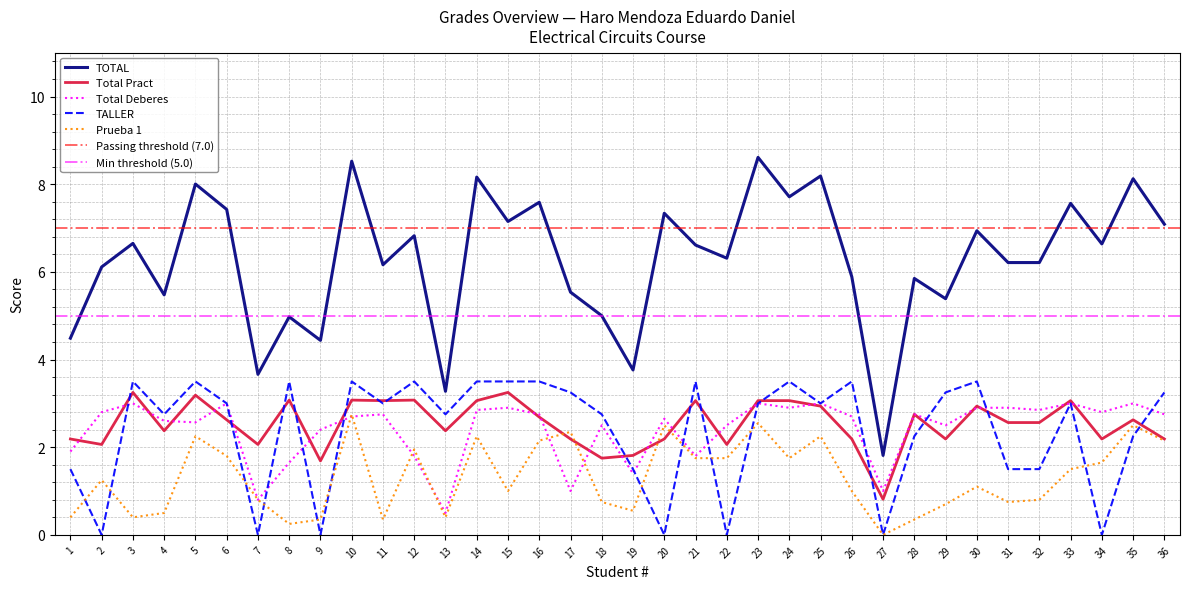

Which series ends up on top after the final intersection of TALLER and Total Deberes?

TALLER